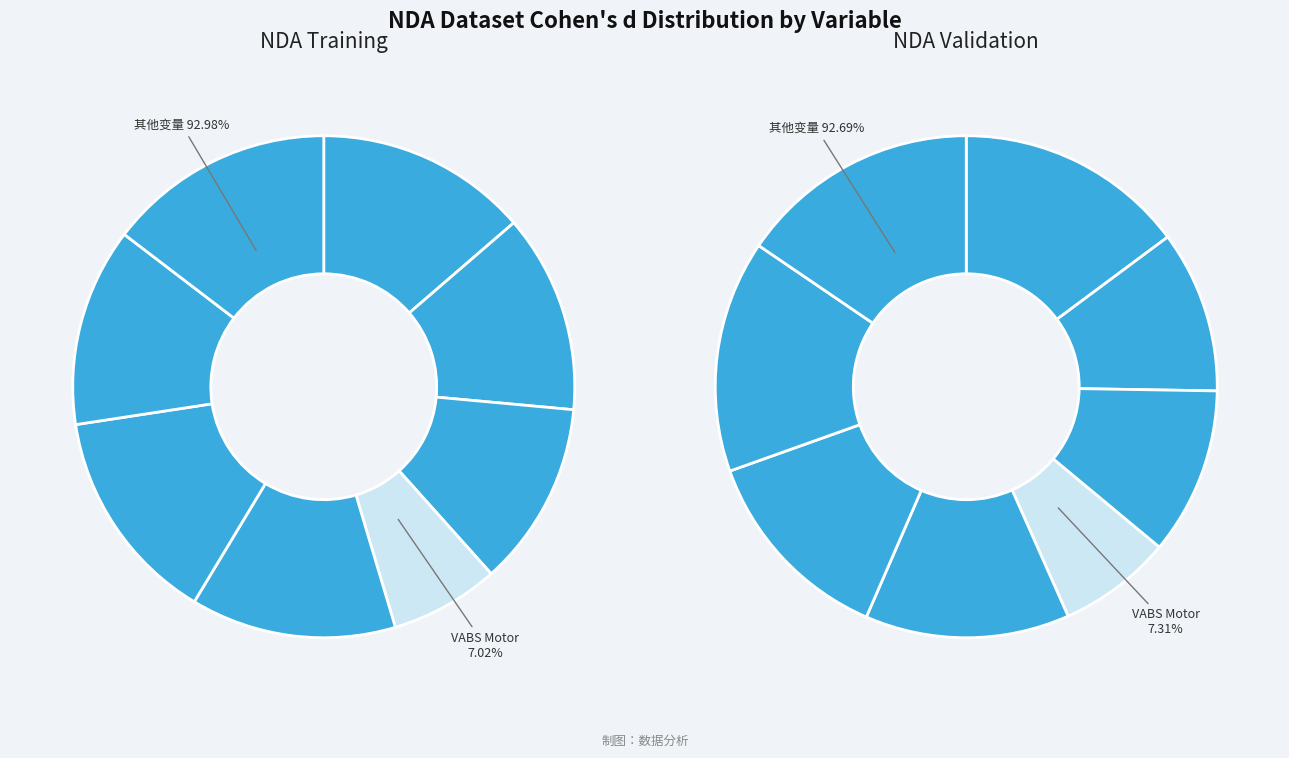

Rank the series by their average value, from highest to lowest.

NDA Validation, NDA Training